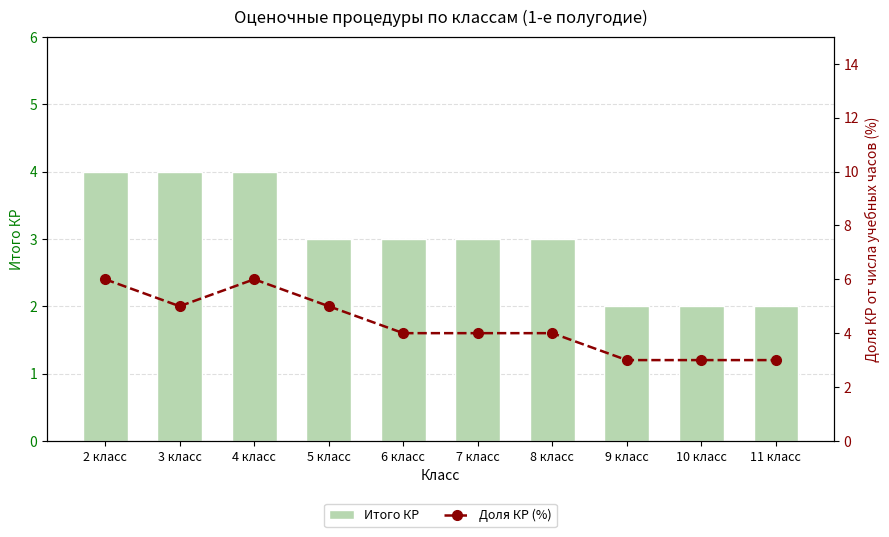

At which label is Итого КР closest to 3?

5 класс